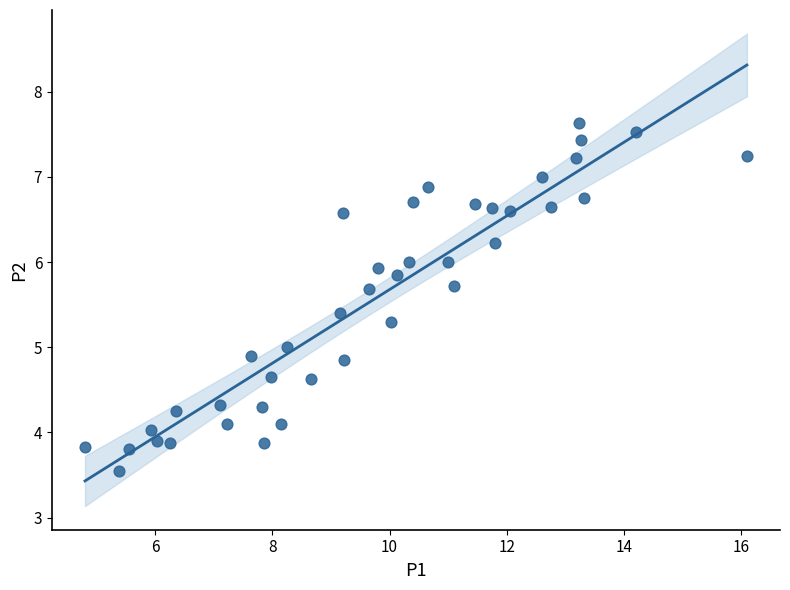

What is the range of X values (max minus min)?

11.3